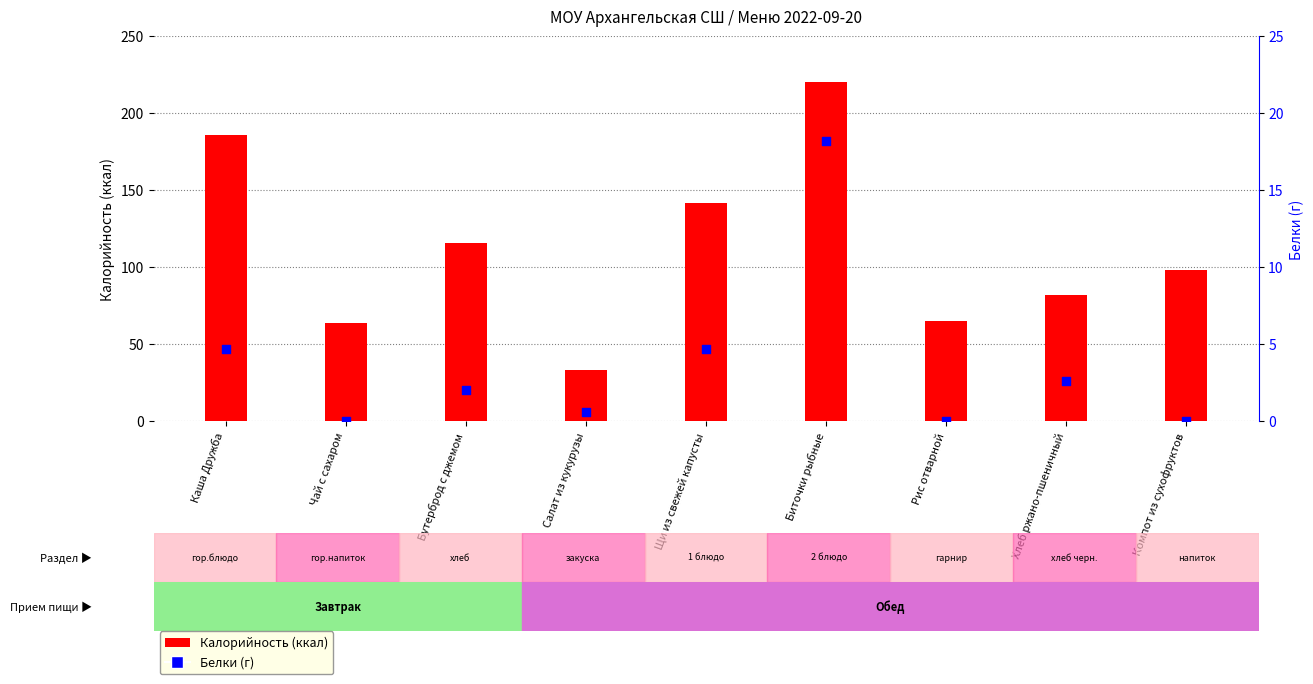

What is the total value across all series at Хлеб ржано-пшеничный?

84.6